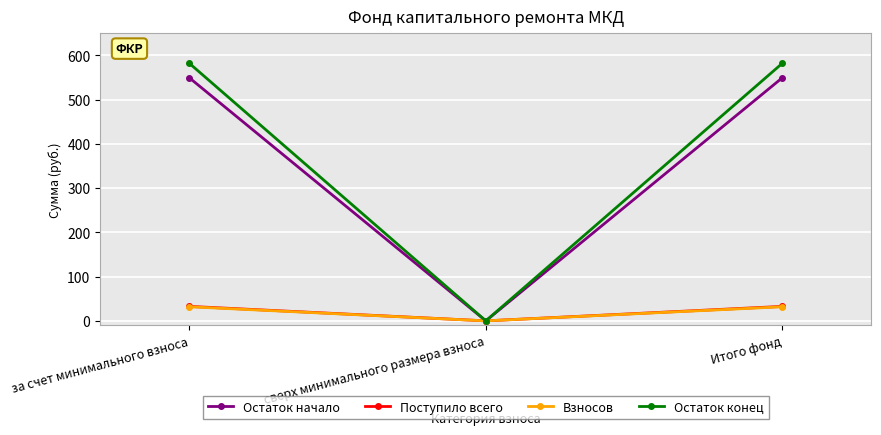

What are all the series names shown in the legend?

Остаток начало, Поступило всего, Взносов, Остаток конец